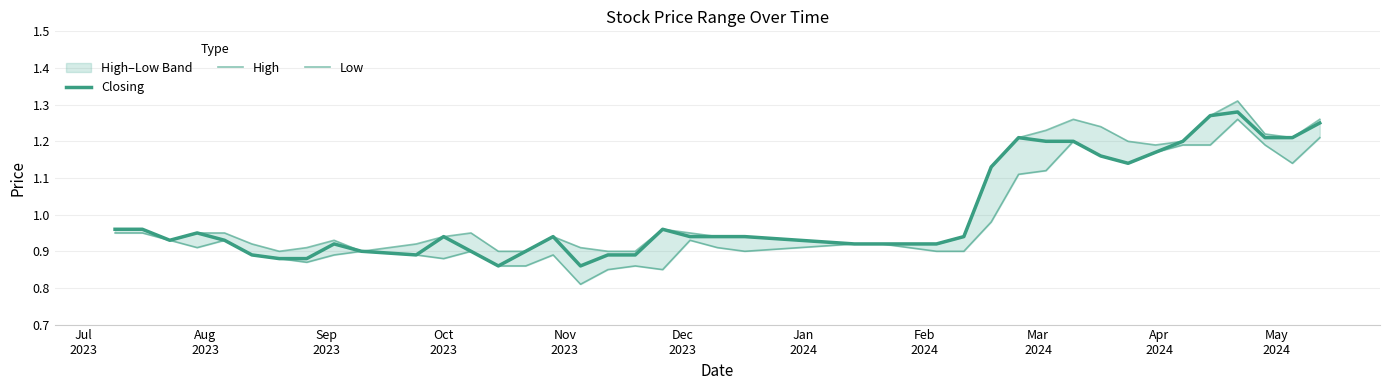

What is the minimum value for Closing?

0.9